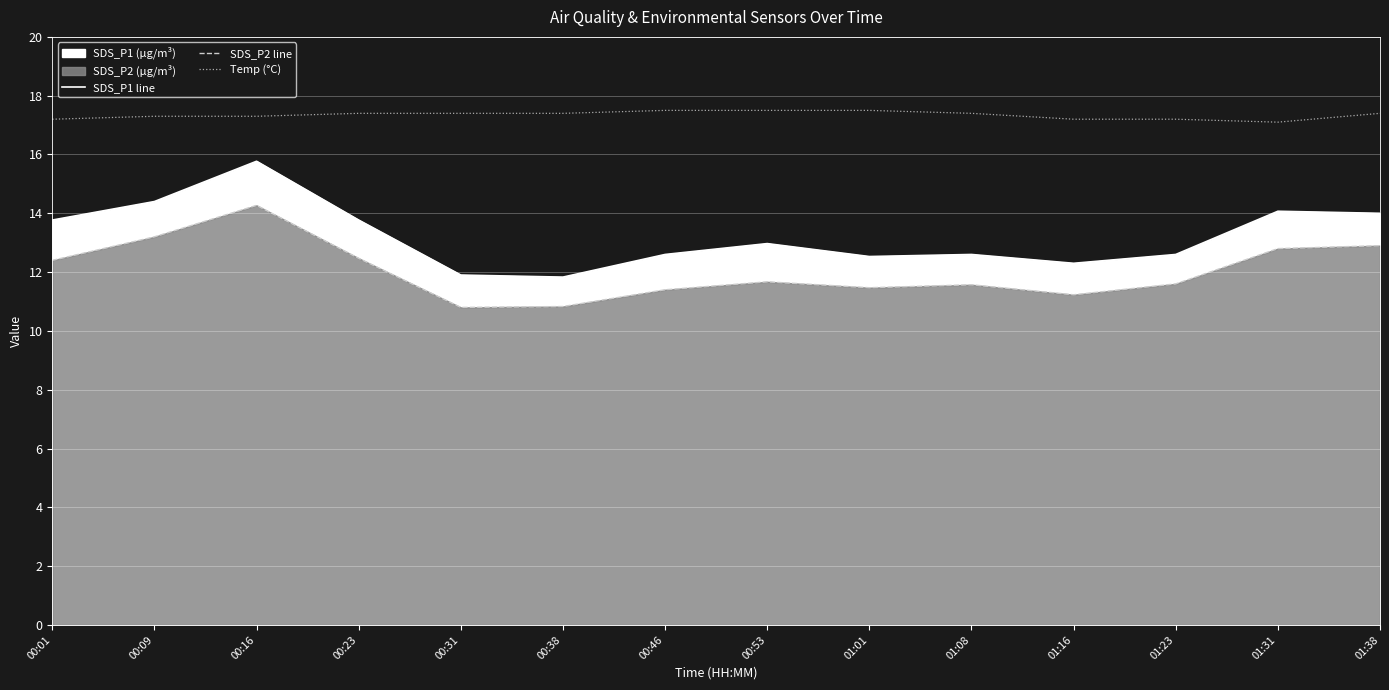

In SDS_P2 line, how many points are higher than both neighbors (excluding endpoints)?

3